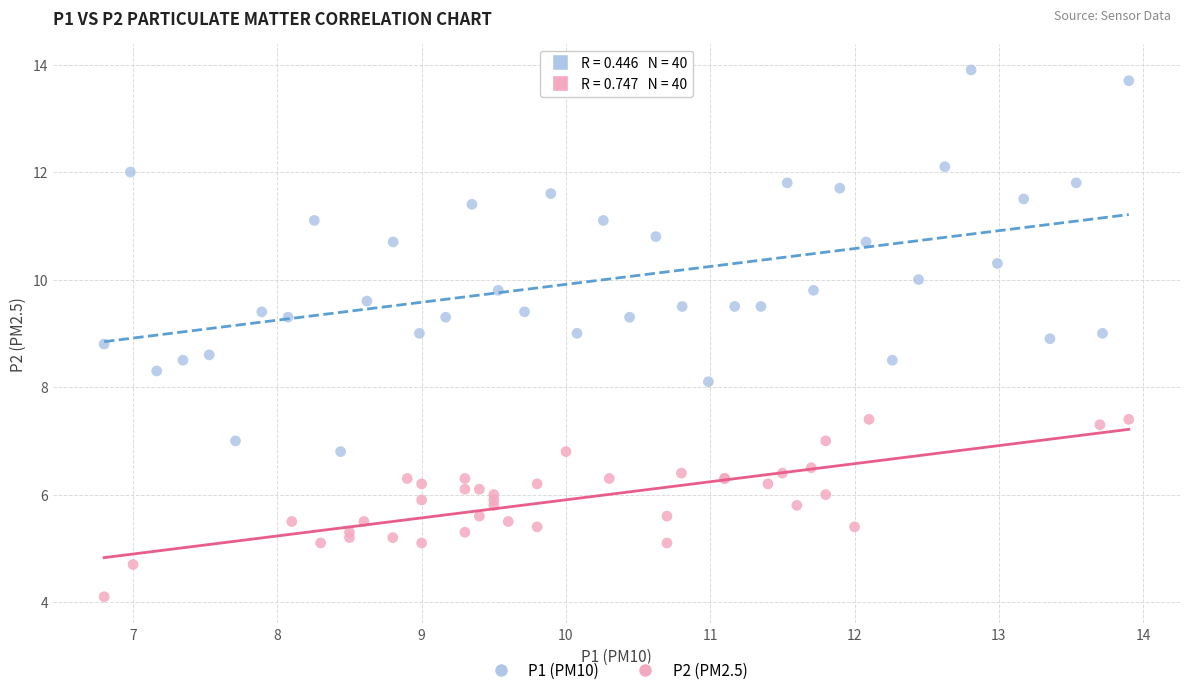

Which series contains the highest Y value?

P1 (PM10)